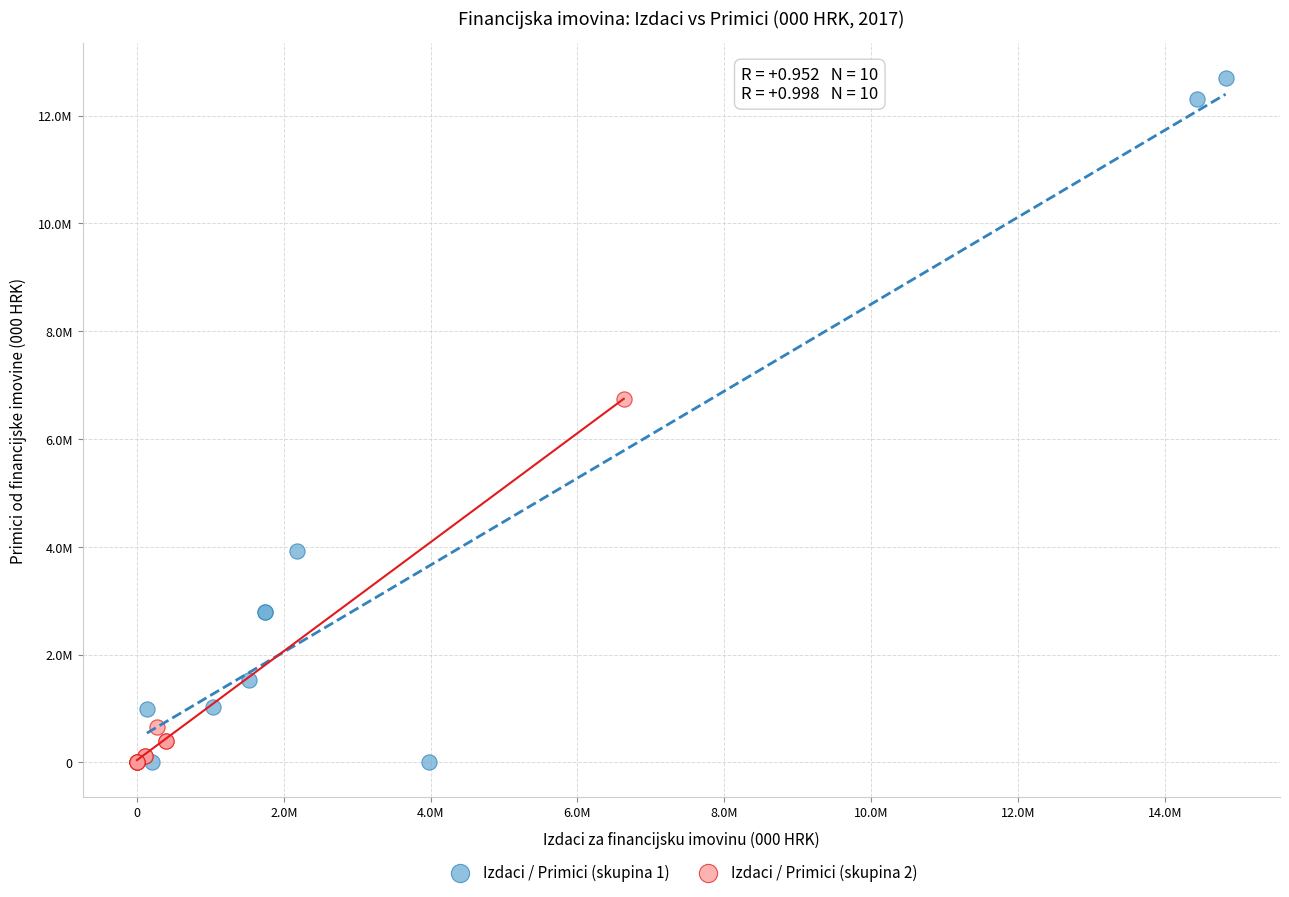

What are all the series names shown in the legend?

Izdaci / Primici (skupina 1), Izdaci / Primici (skupina 2)